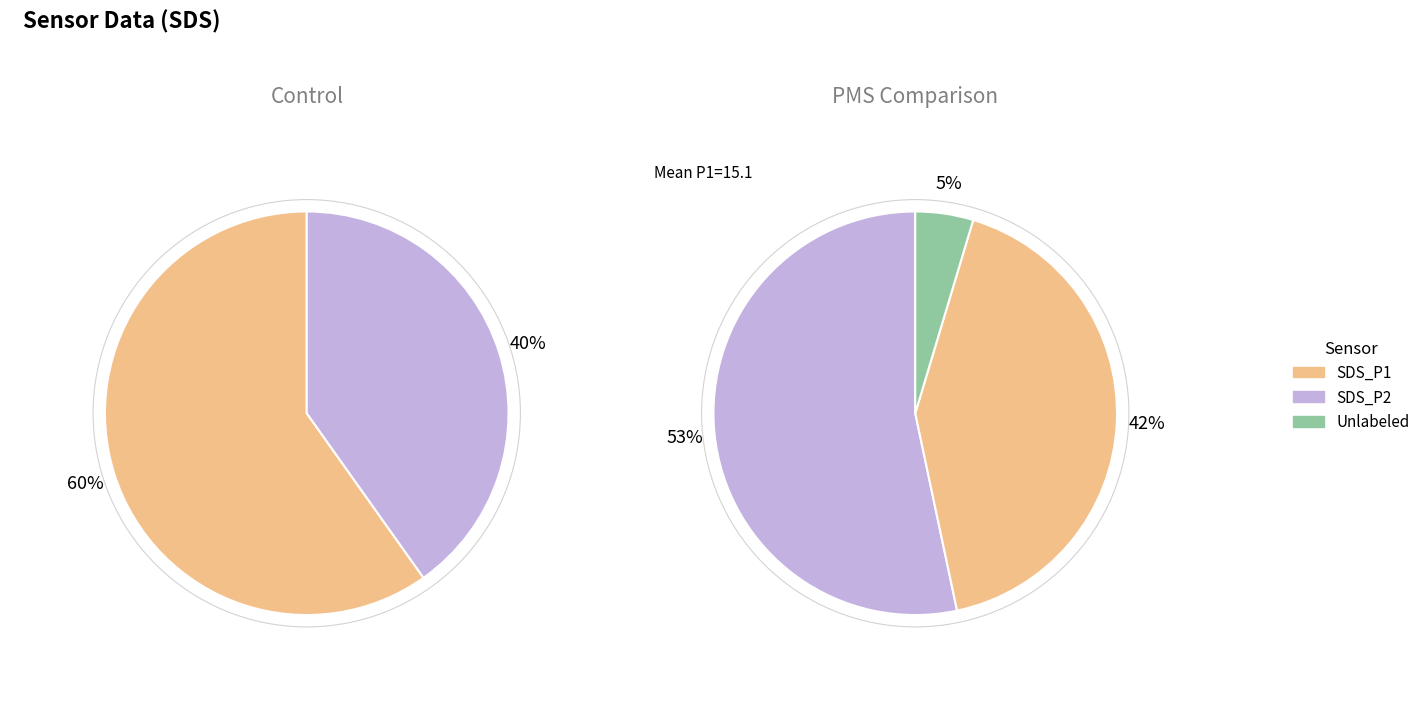

Do 19 and 1 together represent more than half of the pie?

No